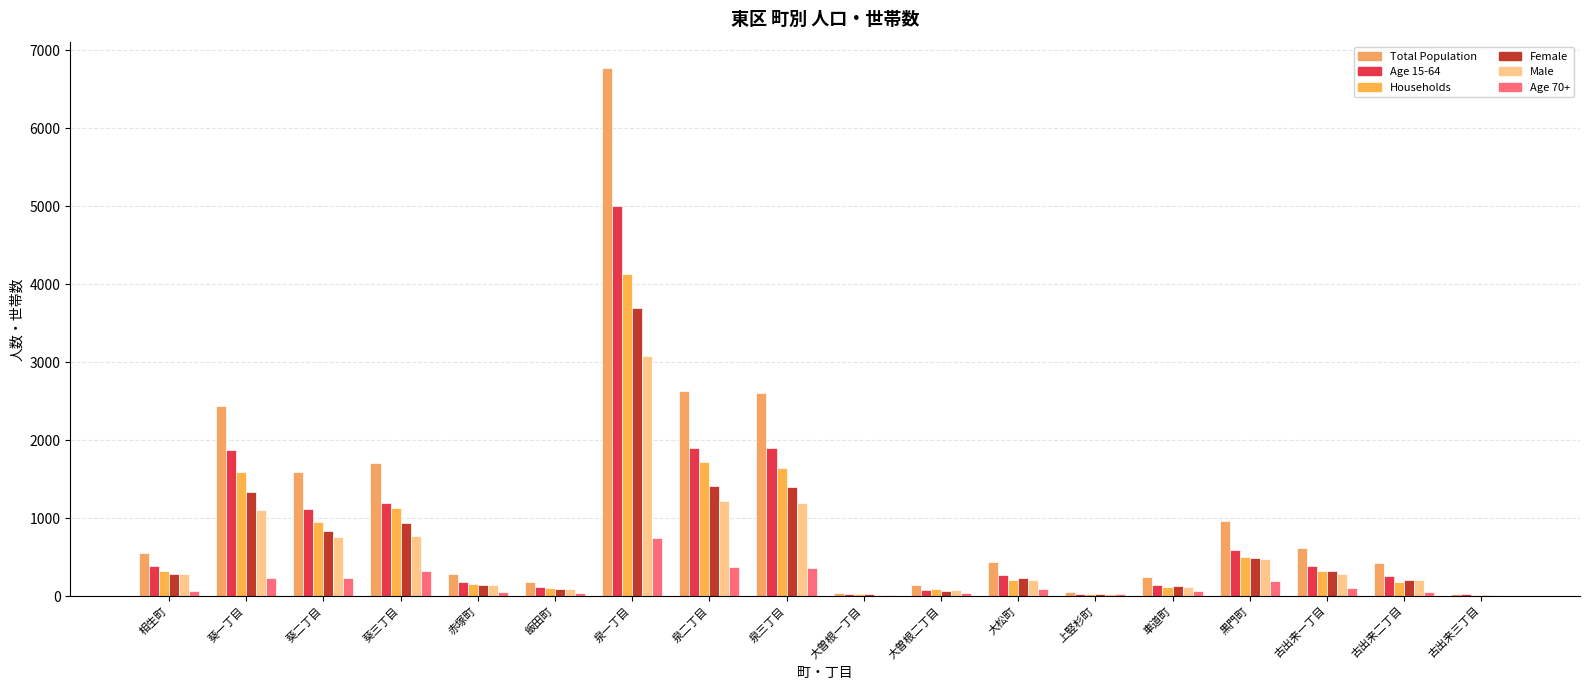

Between 相生町 and 葵二丁目, which series saw the biggest shift?

Total Population